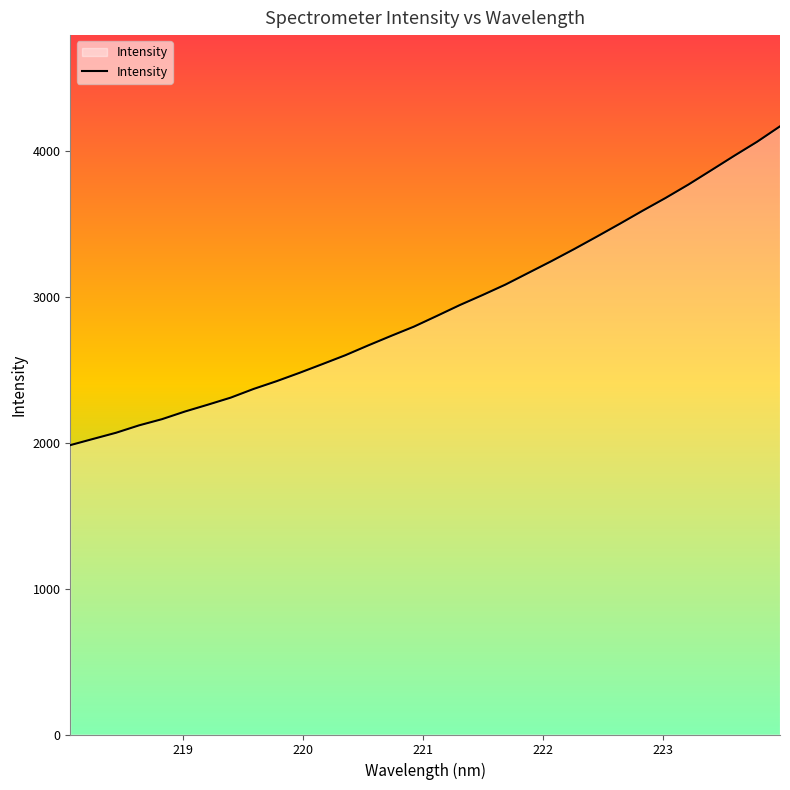

What is the minimum value shown in the chart?

1984.6